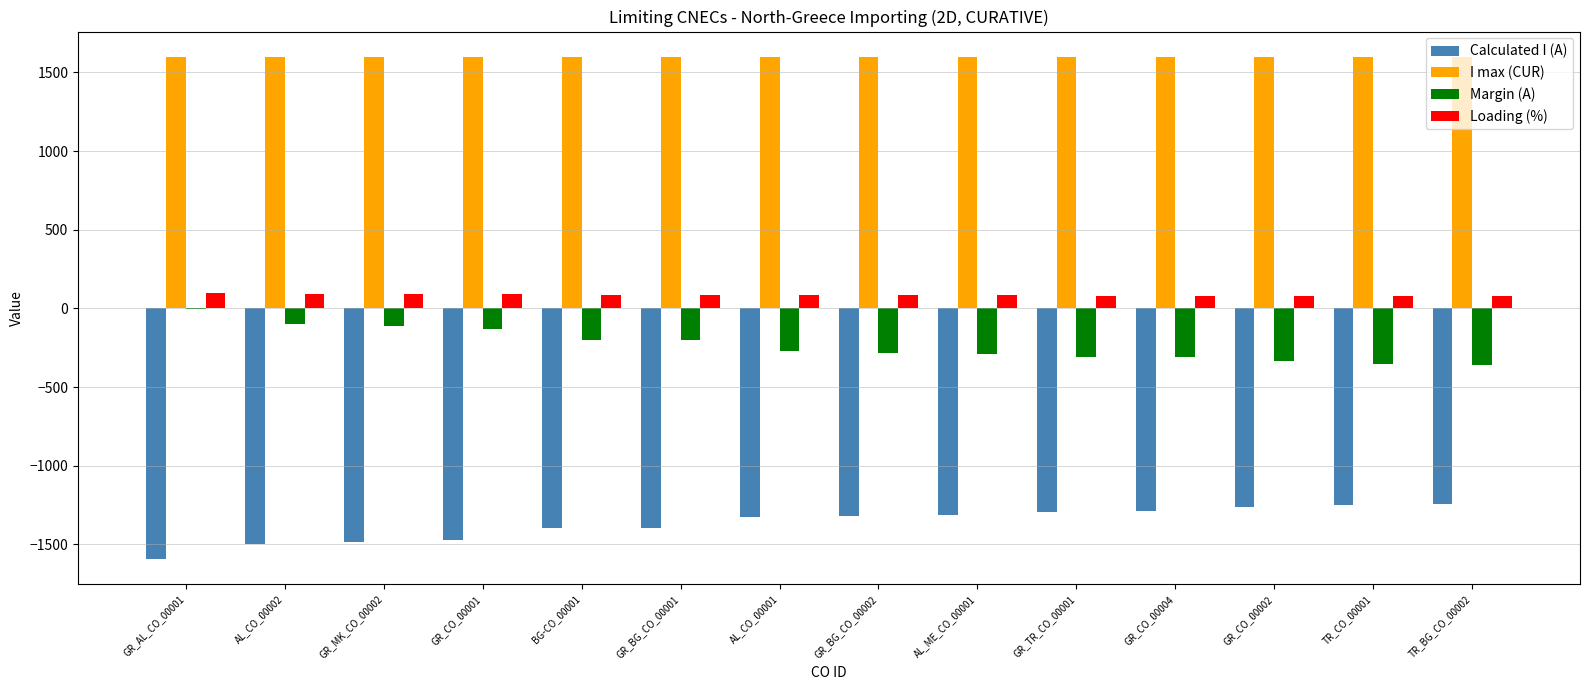

The I max (CUR) series shows 1600 at GR_TR_CO_00001. True or false?

True